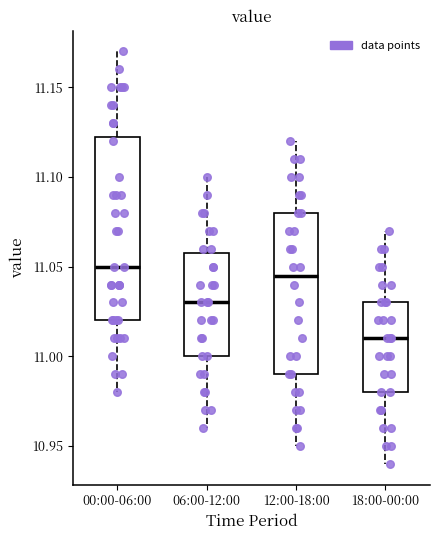

Which box is the tallest, from its lower edge to its upper edge?

00:00-06:00